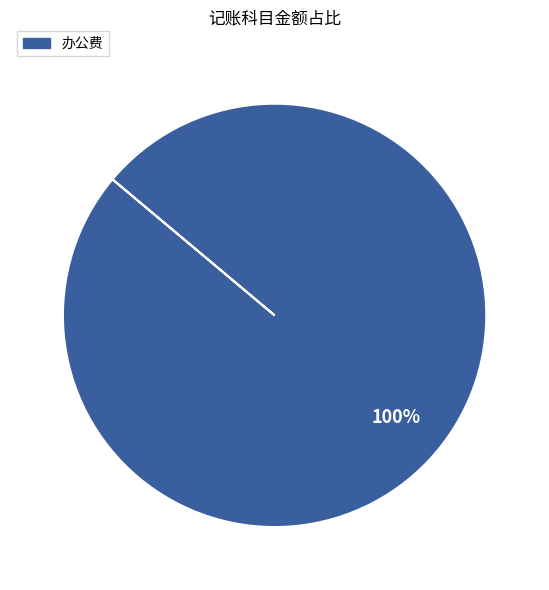

Is there any slice that represents more than half of the pie?

Yes